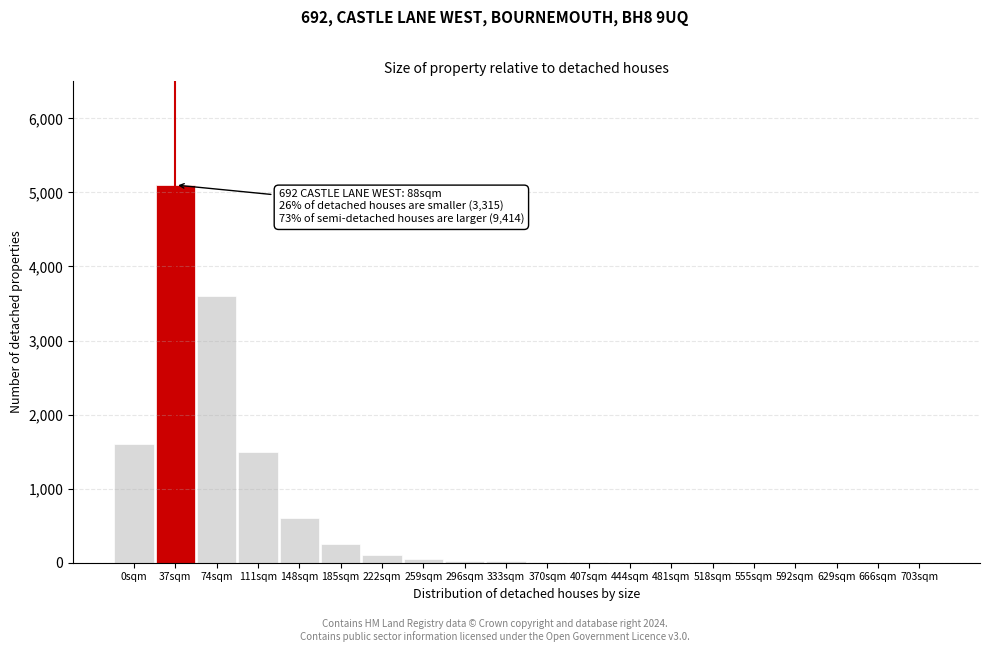

Is it true that the value at 111sqm is 748?

False